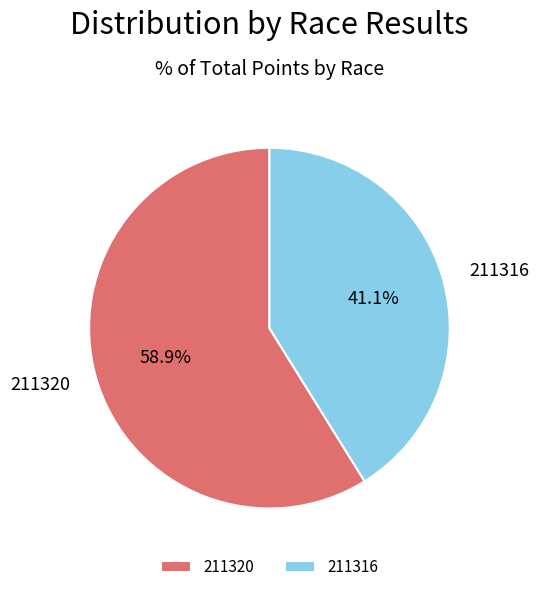

Which slice represents more than half of the pie?

211320